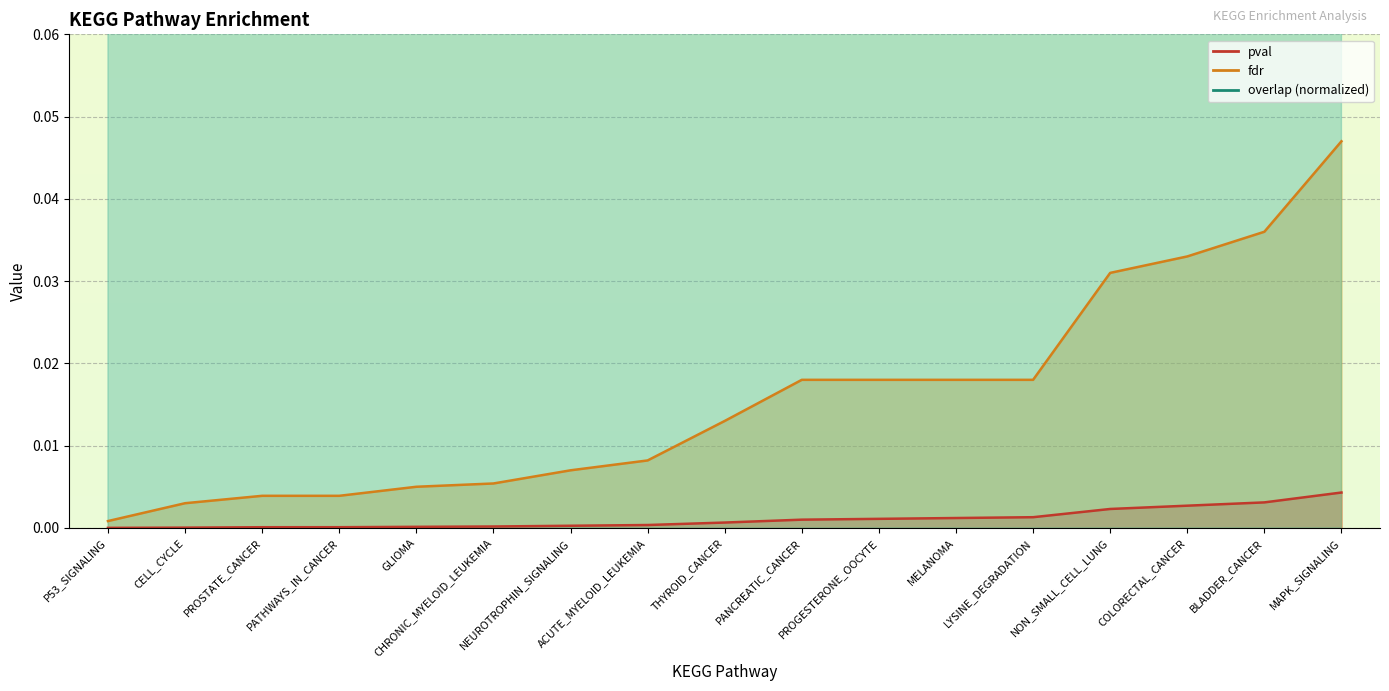

Which series has the widest spread of values?

overlap